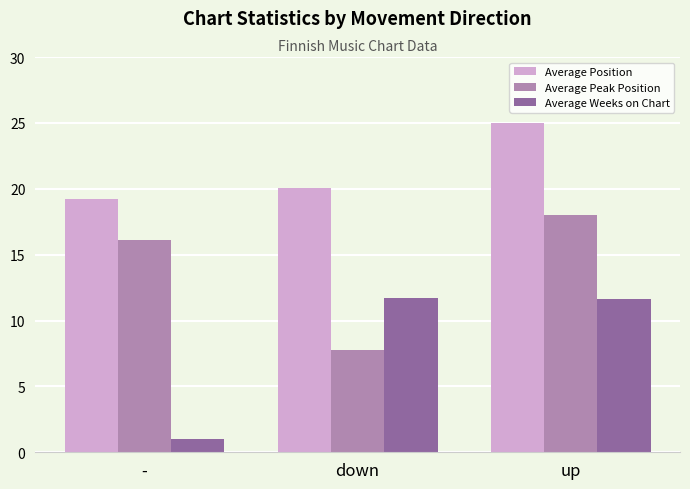

Reading left to right, transcribe all the data shown in this chart.

Average Position: 19.2	20.1	25.0
Average Peak Position: 16.1	7.8	18.0
Average Weeks on Chart: 1.0	11.7	11.6